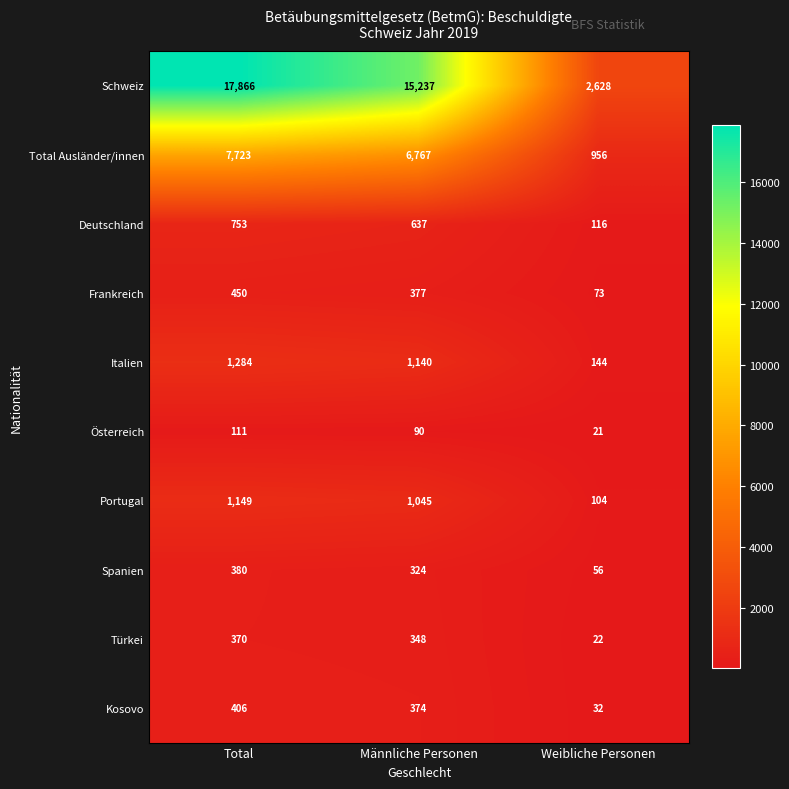

Reading left to right, extract all data points from this chart.

Schweiz: Total=17866	Männliche Personen=15237	Weibliche Personen=2628
Total Ausländer/innen: Total=7723	Männliche Personen=6767	Weibliche Personen=956
Deutschland: Total=753	Männliche Personen=637	Weibliche Personen=116
Frankreich: Total=450	Männliche Personen=377	Weibliche Personen=73
Italien: Total=1284	Männliche Personen=1140	Weibliche Personen=144
Österreich: Total=111	Männliche Personen=90	Weibliche Personen=21
Portugal: Total=1149	Männliche Personen=1045	Weibliche Personen=104
Spanien: Total=380	Männliche Personen=324	Weibliche Personen=56
Türkei: Total=370	Männliche Personen=348	Weibliche Personen=22
Kosovo: Total=406	Männliche Personen=374	Weibliche Personen=32